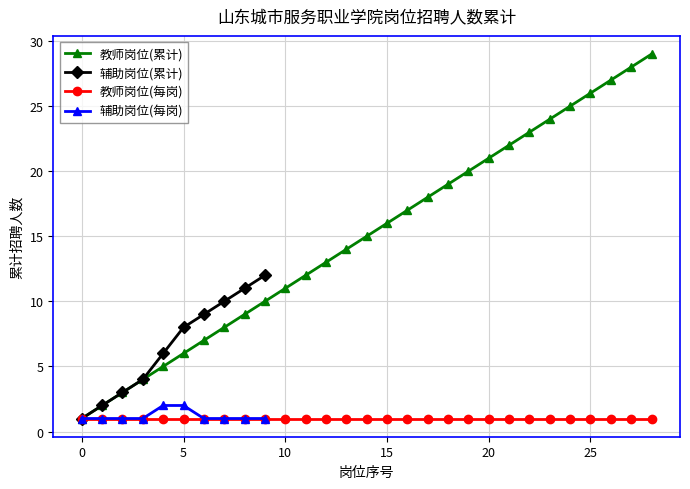

Reading left to right, what are all the values shown in this chart?

1	1	1	1	2	2	1	1	1	1